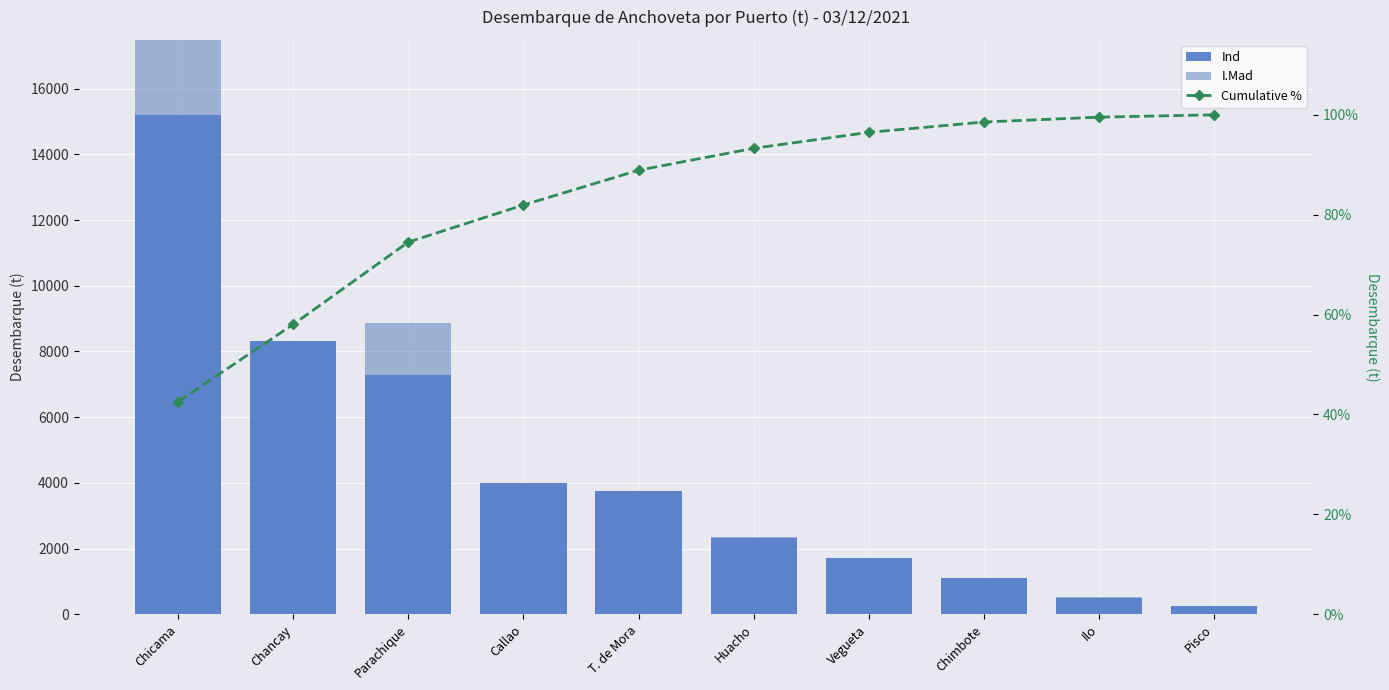

Where is Ind nearest to the value 7728?

Parachique